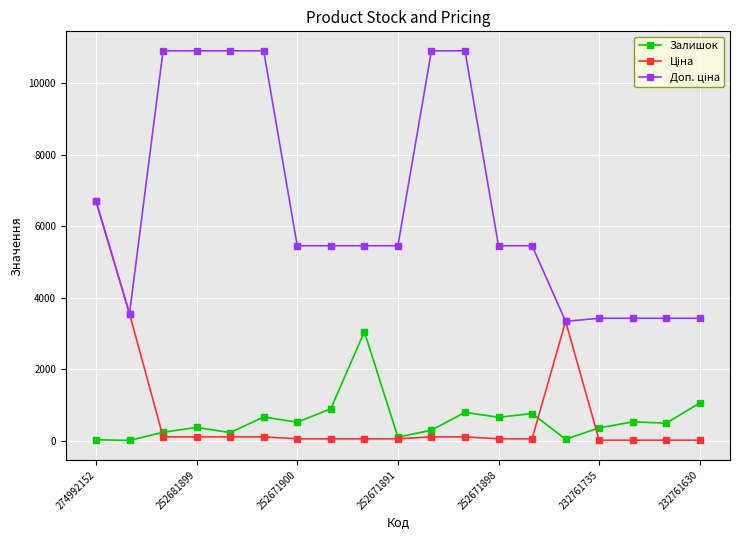

At how many categories does at least one series exceed 8600?

6